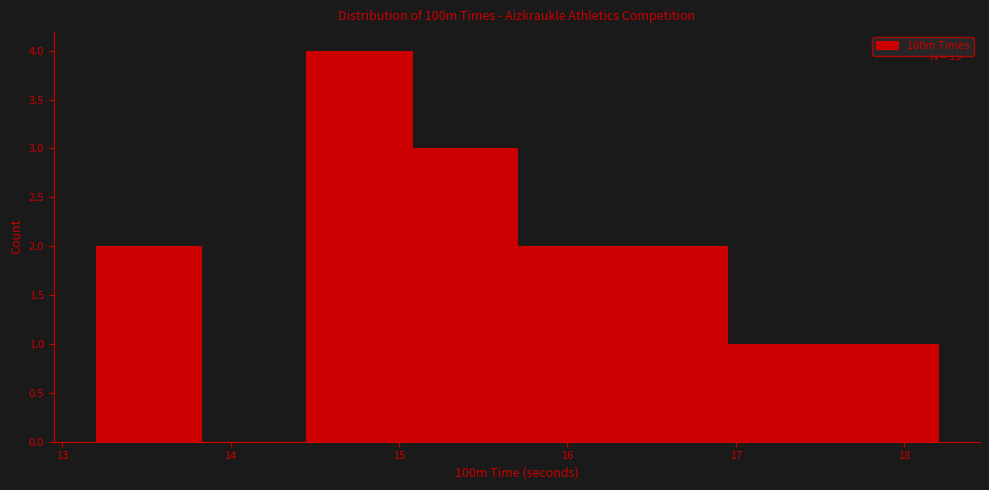

Which range on the x-axis has the tallest bar?

14.5 to 15.1